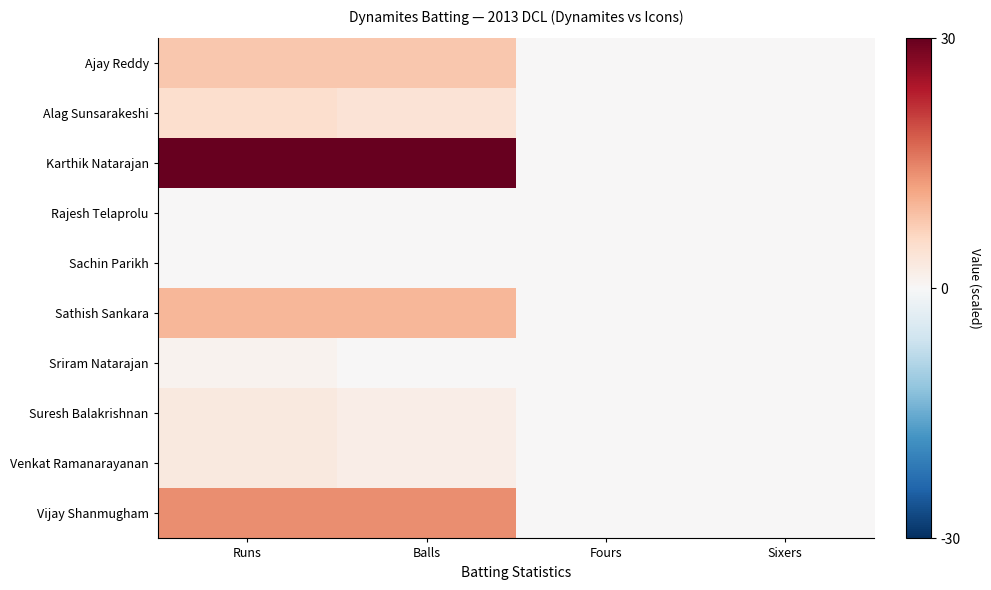

At Sixers, list the series in order from largest to smallest.

Ajay Reddy, Alag Sunsarakeshi, Karthik Natarajan, Rajesh Telaprolu, Sachin Parikh, Sathish Sankara, Sriram Natarajan, Suresh Balakrishnan, Venkat Ramanarayanan, Vijay Shanmugham